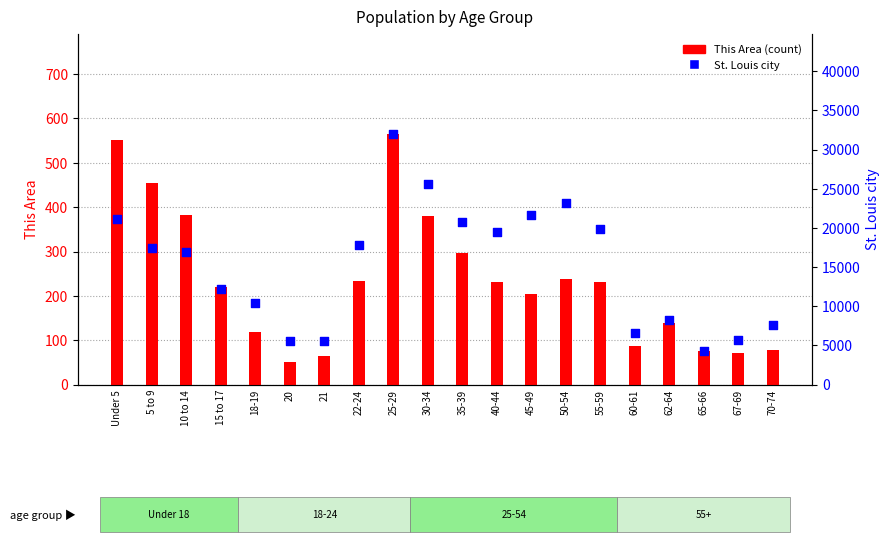

What are all the series names shown in the legend?

This Area, St. Louis city